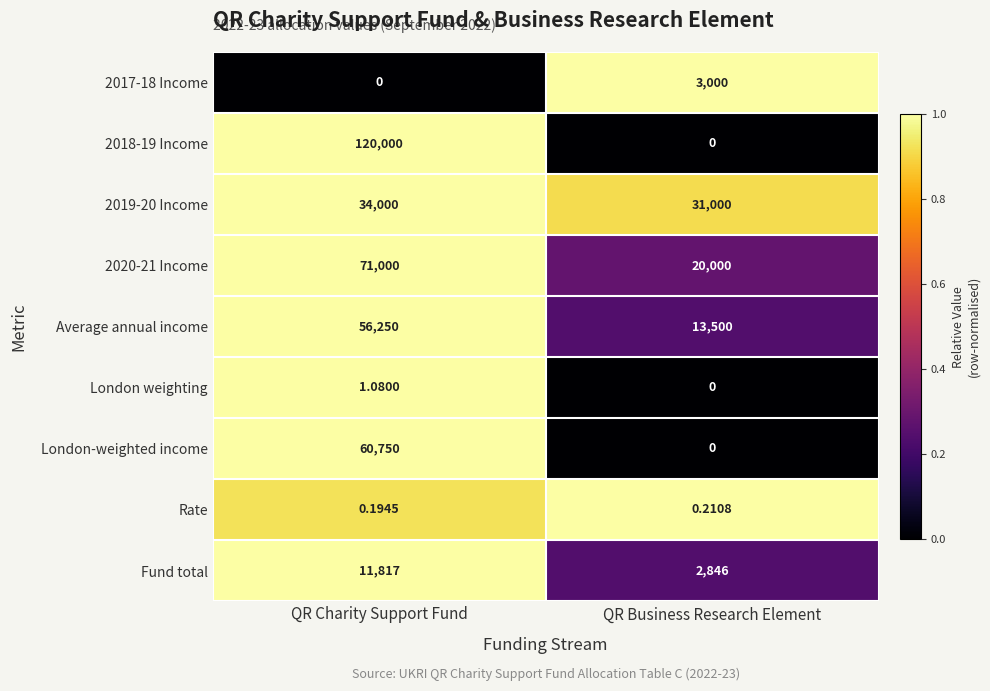

Where is London weighting nearest to the value 0?

QR Business Research Element